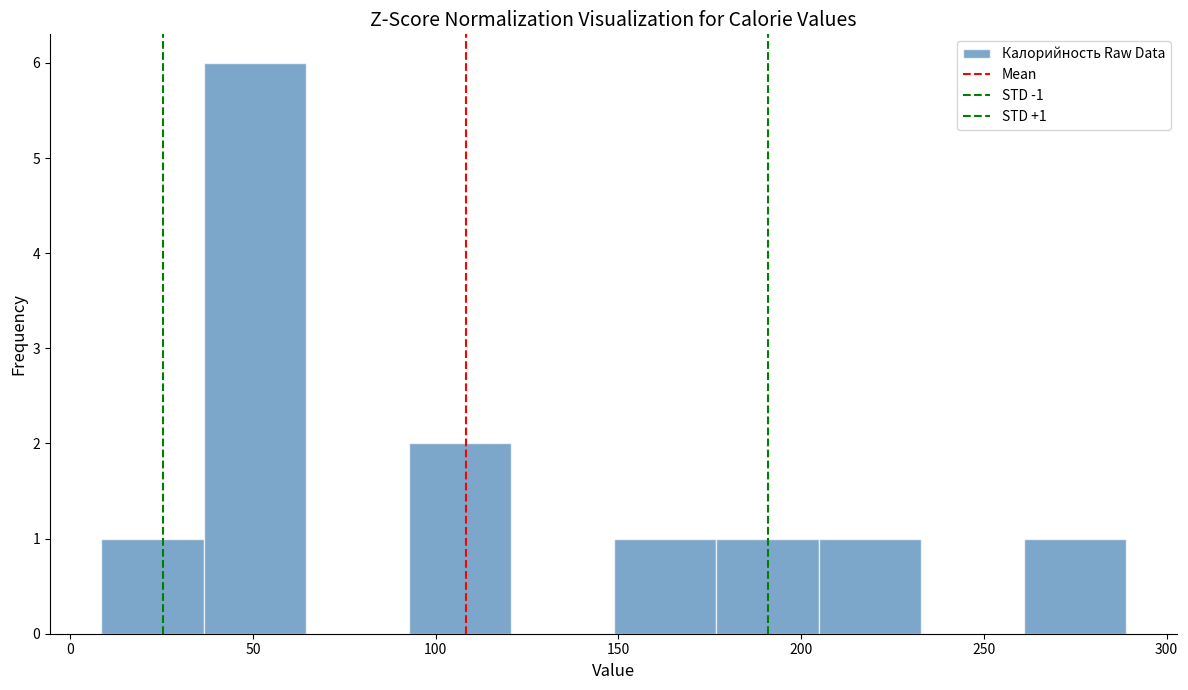

Which range on the x-axis has the tallest bar?

35 to 65